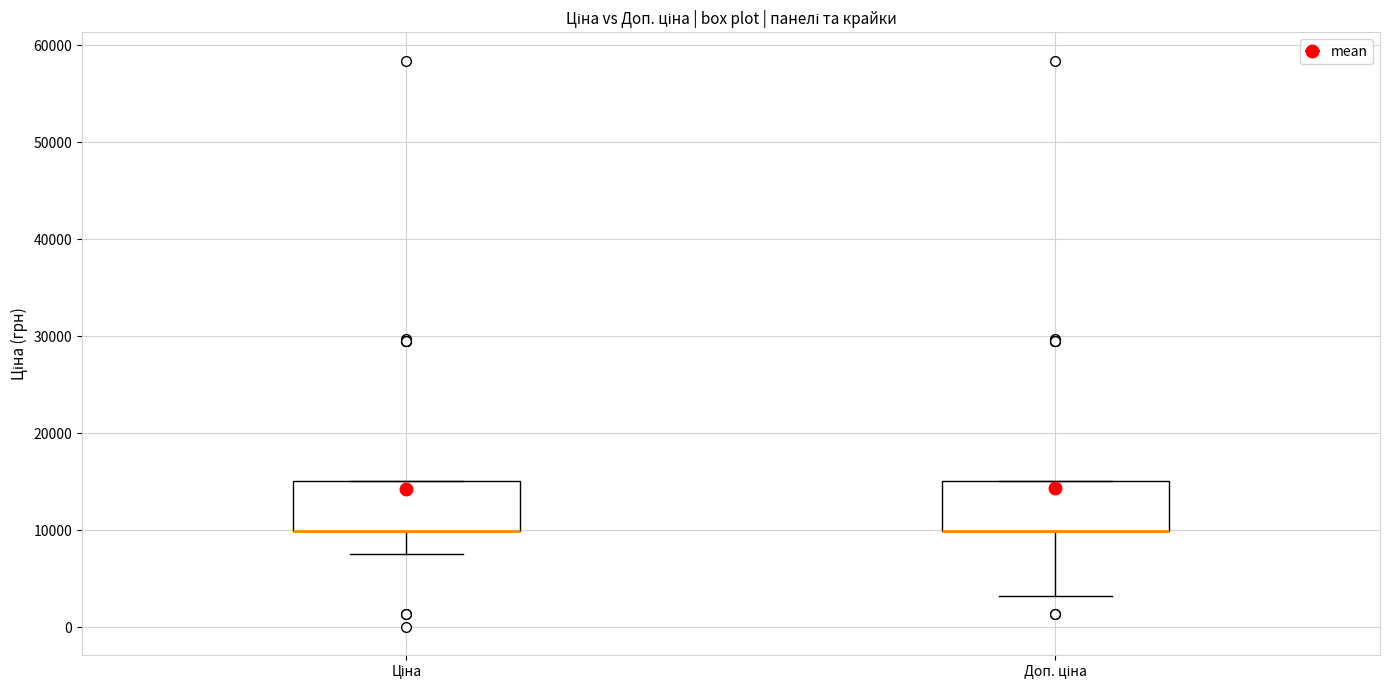

Where is the upper edge of the box for Доп. ціна on the y-axis? The values are not printed on the chart, so give them approximately, as read against the axis.

15000